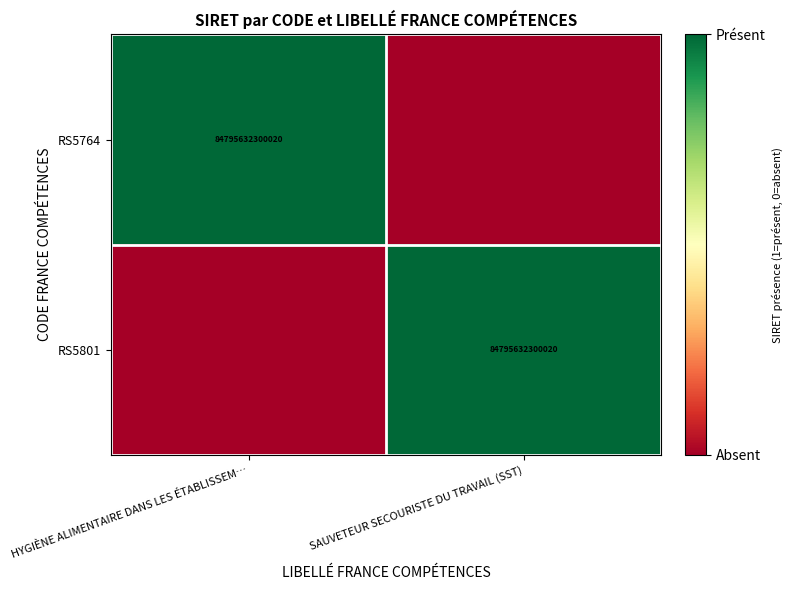

The value of RS5764 at HYGIÈNE ALIMENTAIRE DANS LES ÉTABLISSEM… is 2. True or false?

False